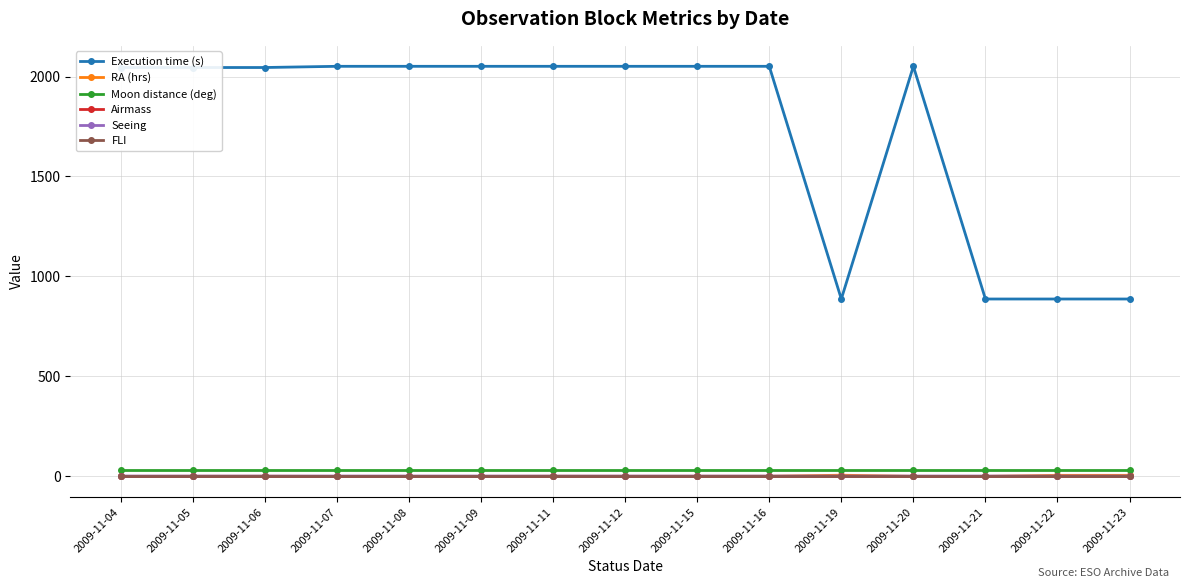

Which series changed the most between 2009-11-12 and 2009-11-19?

Execution time (s)